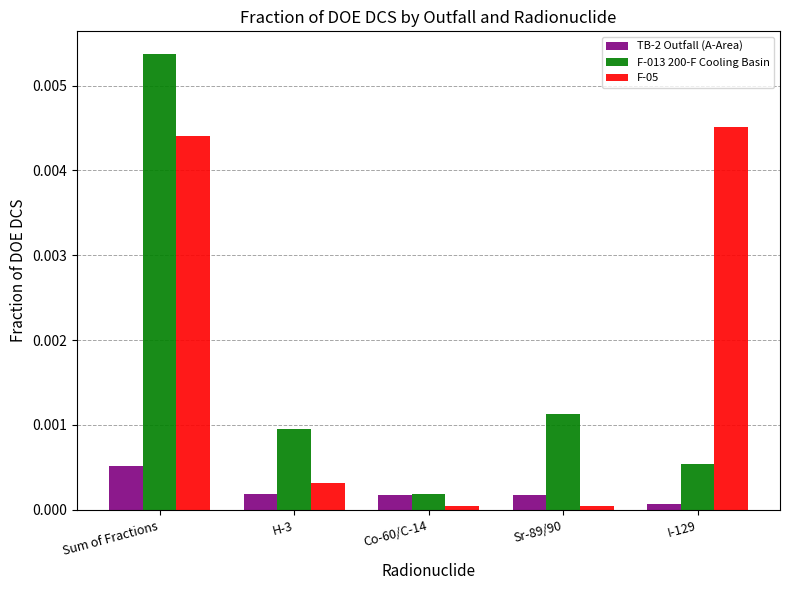

Rank the series by their maximum value, from lowest to highest.

TB-2 Outfall (A-Area), F-05, F-013 200-F Cooling Basin